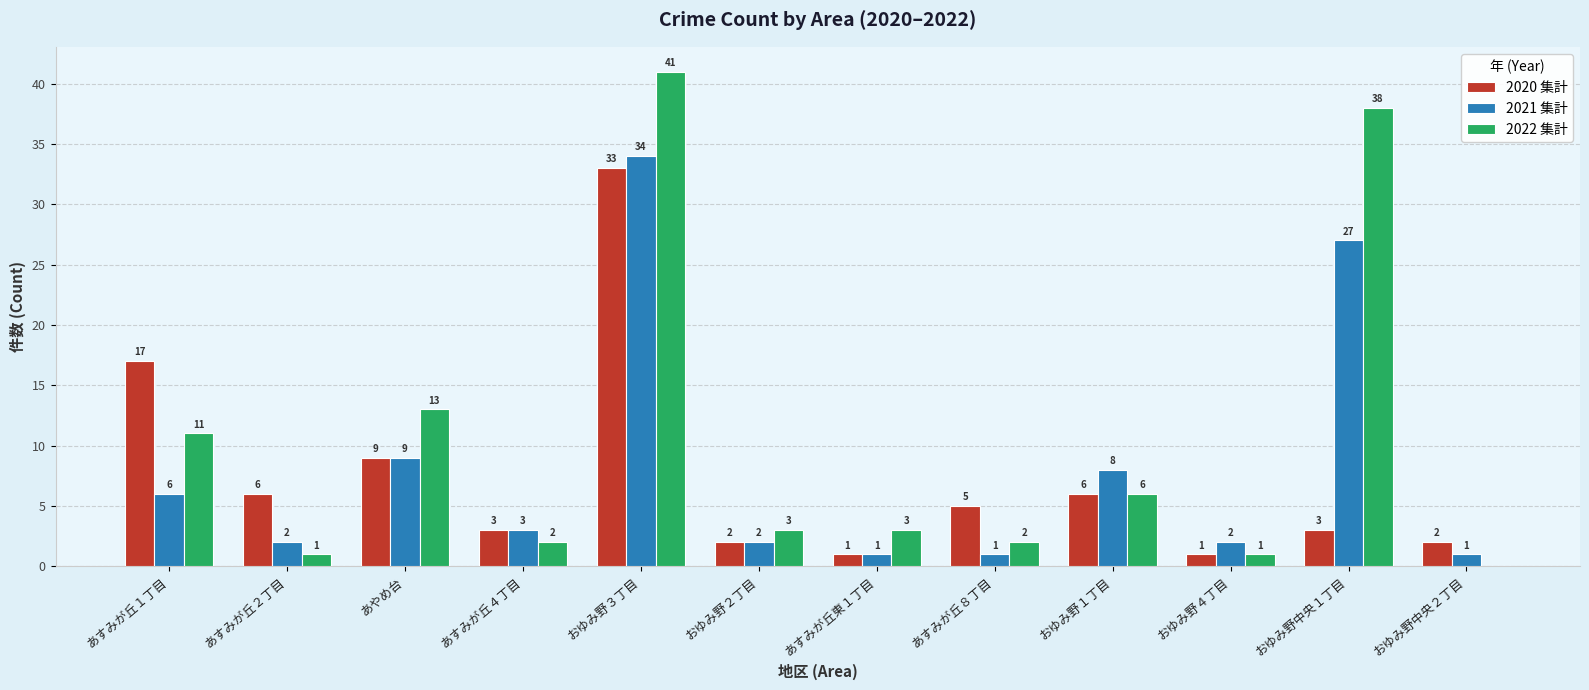

How many values in 2022 集計 are above zero?

11